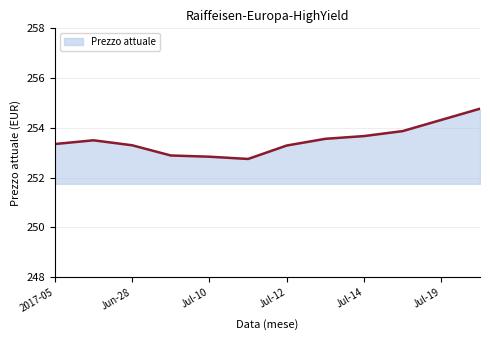

What is the minimum value shown in the chart?

252.8